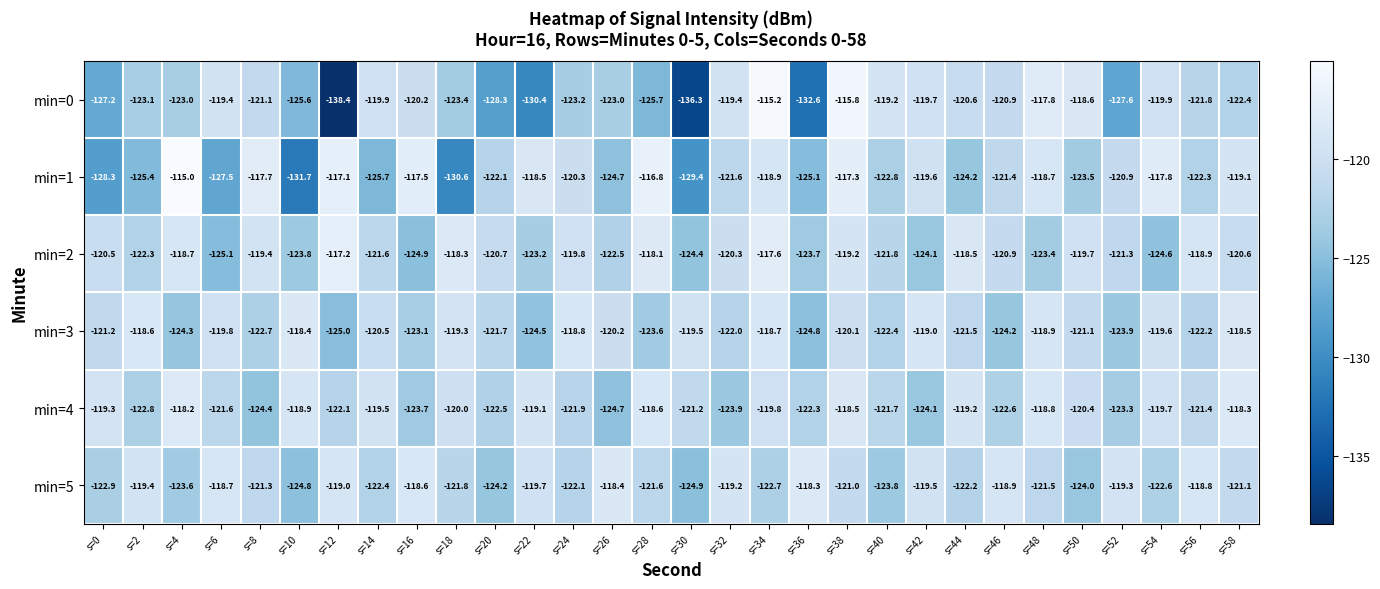

Rank the categories by min=3 value from highest to lowest.

s=10, s=58, s=2, s=34, s=24, s=48, s=42, s=18, s=30, s=54, s=6, s=38, s=26, s=14, s=50, s=0, s=44, s=20, s=32, s=56, s=40, s=8, s=16, s=28, s=52, s=46, s=4, s=22, s=36, s=12